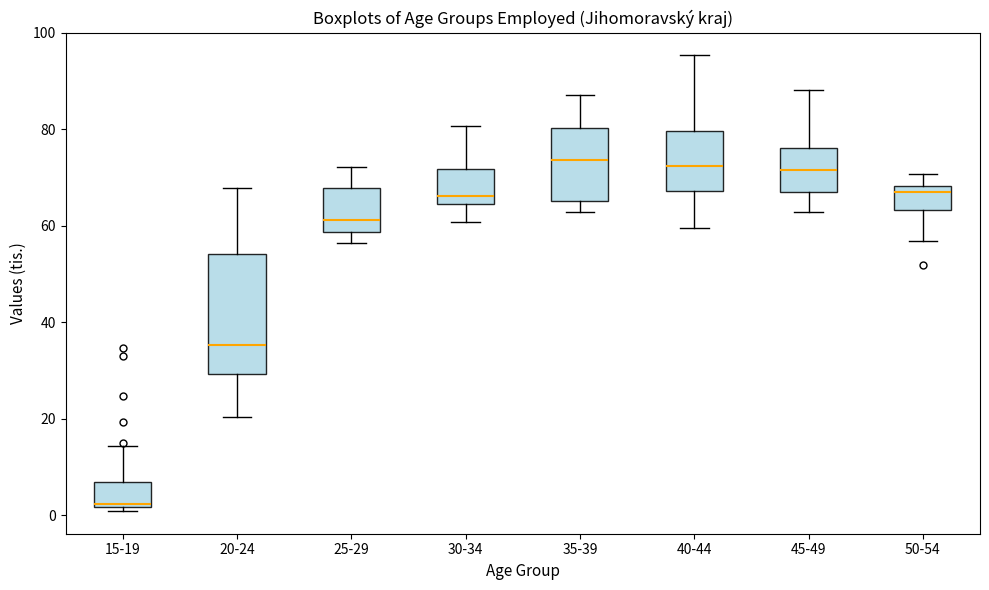

Reading left to right, transcribe this box plot: for each box, give where its median line is, the range the box spans, and where its two whiskers end, as read against the y-axis. The values are not printed on the chart, so give them approximately, as read against the axis.

15-19: median 2 (just above the box's lower edge), box 2 to 6, whiskers 0 to 14
20-24: median 36, box 30 to 54, whiskers 20 to 68
25-29: median 62, box 58 to 68, whiskers 56 to 72
30-34: median 66, box 64 to 72, whiskers 60 to 80
35-39: median 74, box 66 to 80, whiskers 62 to 88
40-44: median 72, box 68 to 80, whiskers 60 to 96
45-49: median 72, box 66 to 76, whiskers 62 to 88
50-54: median 68 (just below the box's upper edge), box 64 to 68, whiskers 56 to 70